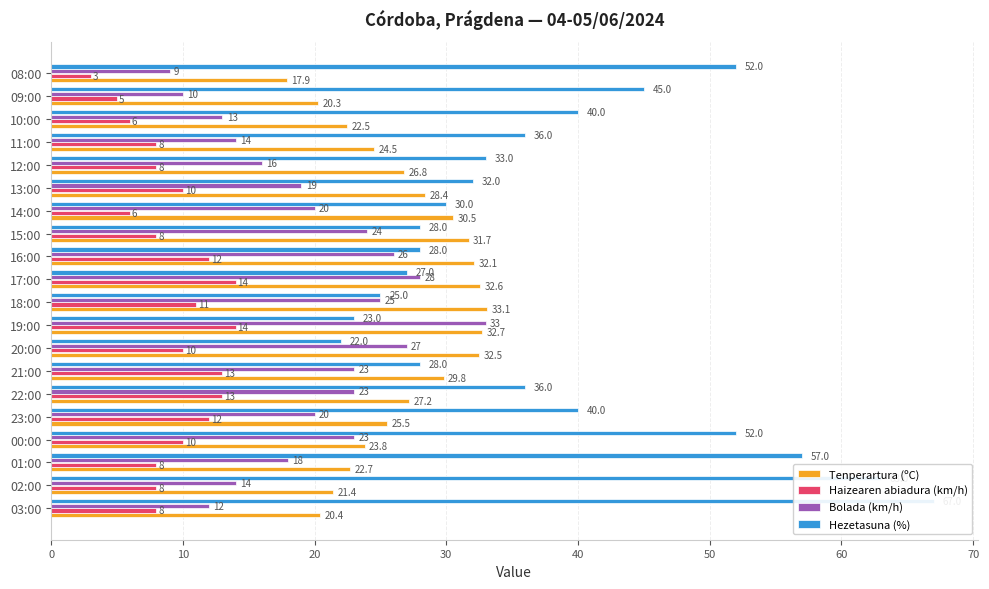

Between 21:00 and 13:00, which series saw the biggest shift?

Bolada (km/h)